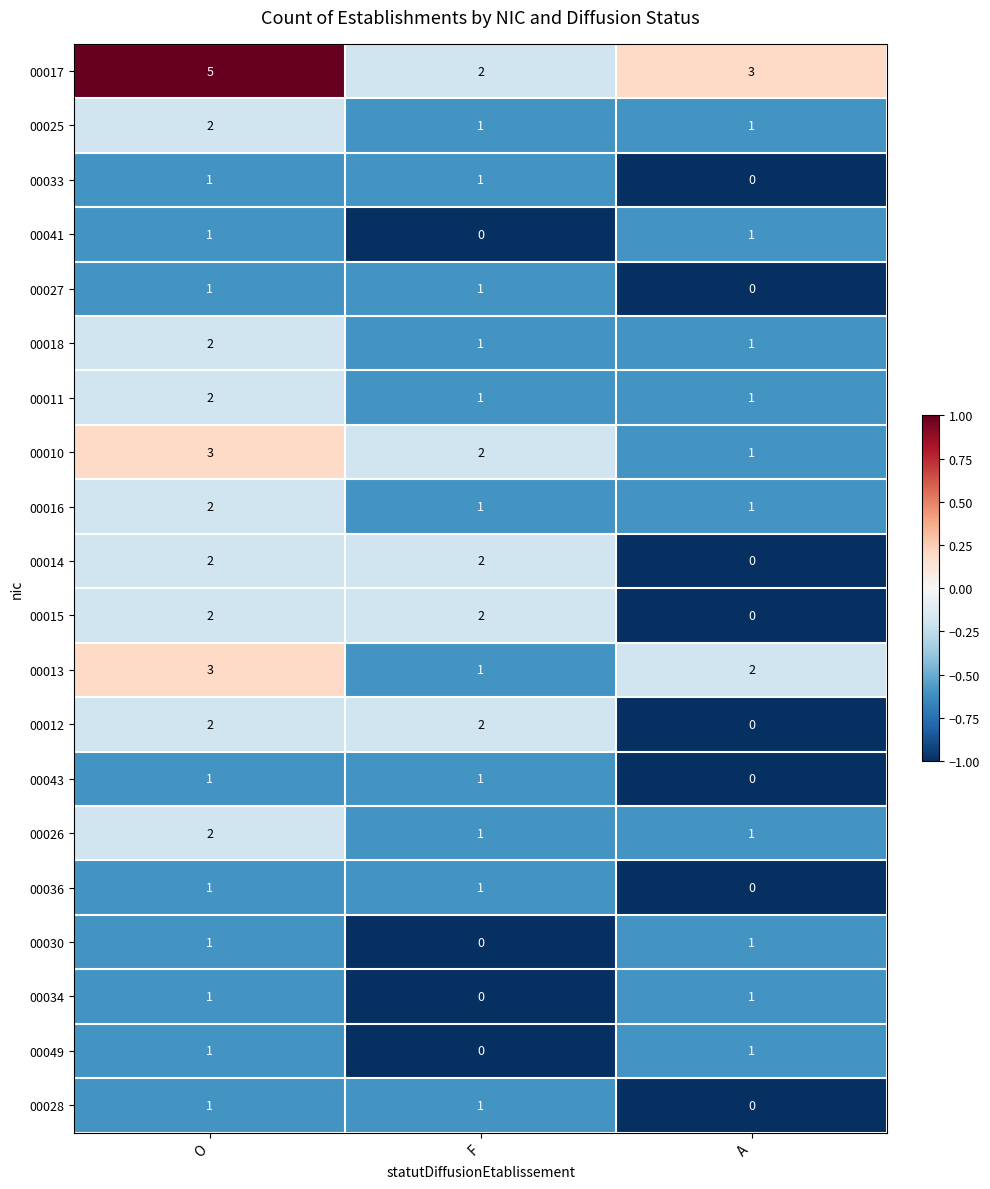

At which category is the sum across all series the highest?

O